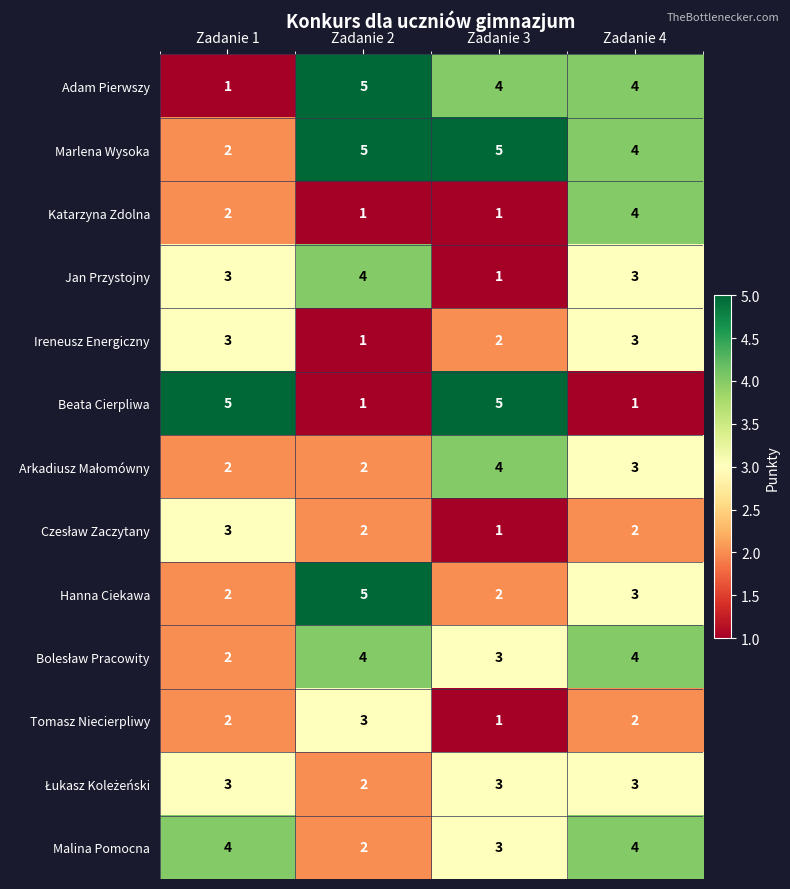

Count the Beata Cierpliwa values in the range 1 to 5.

4